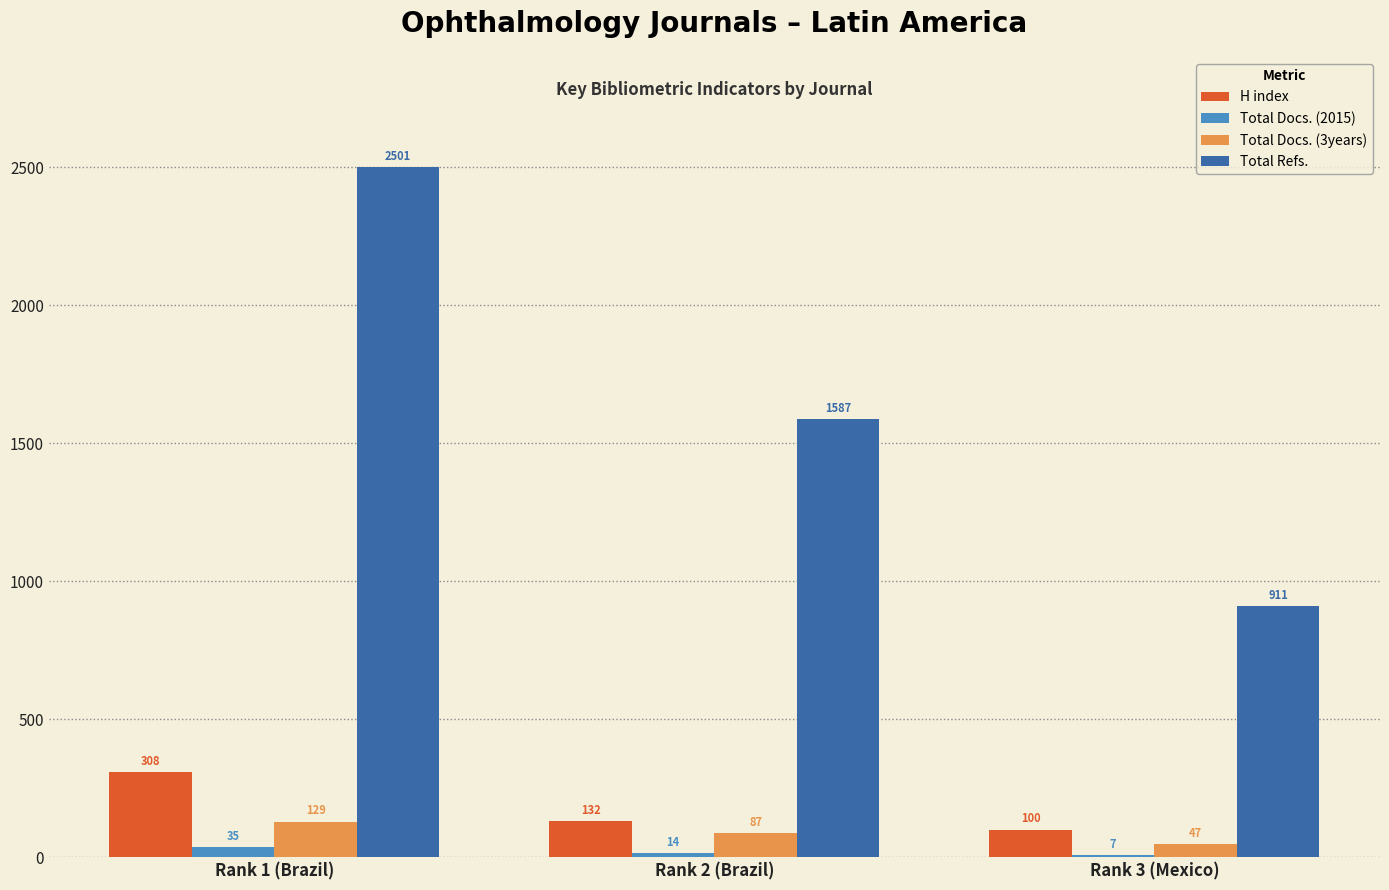

What is the sum of the Total Docs. (3years) values at Rank 3 (Mexico) and Rank 2 (Brazil)?

134